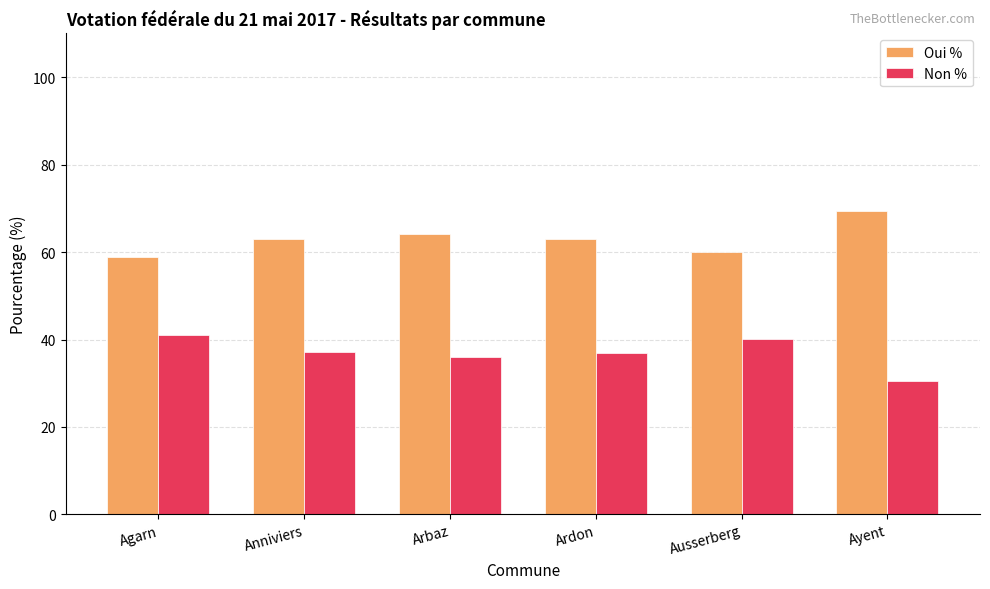

Which label corresponds to the smallest value in the chart?

Ayent